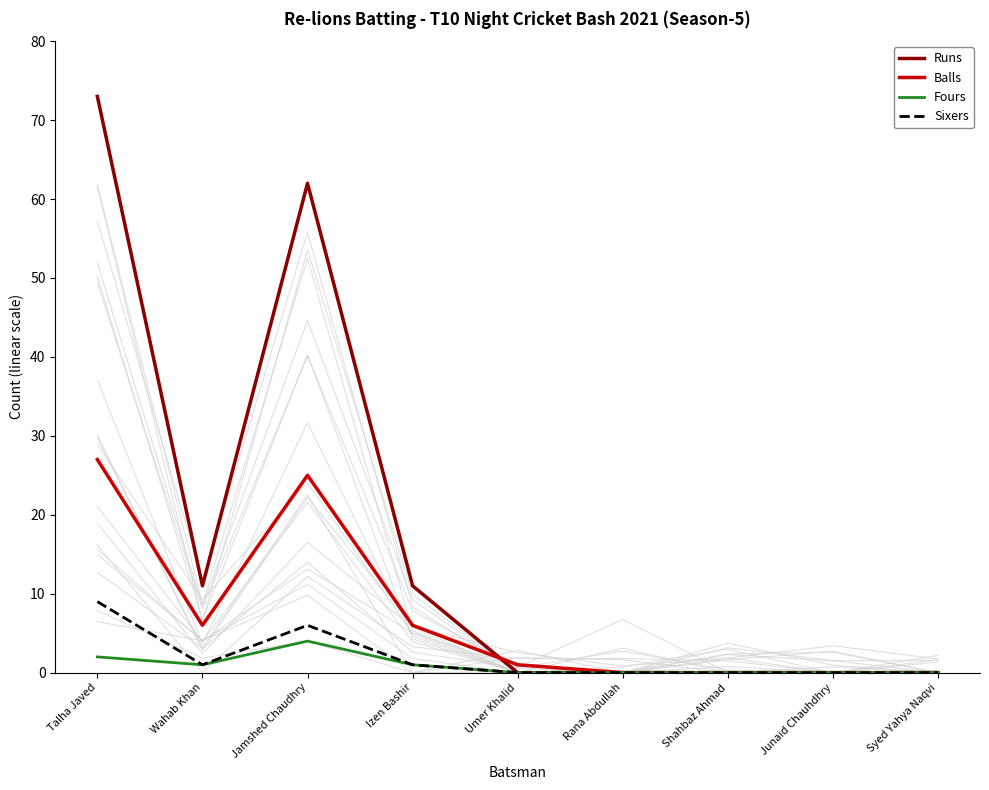

True or false: Balls and Fours cross at least once.

False